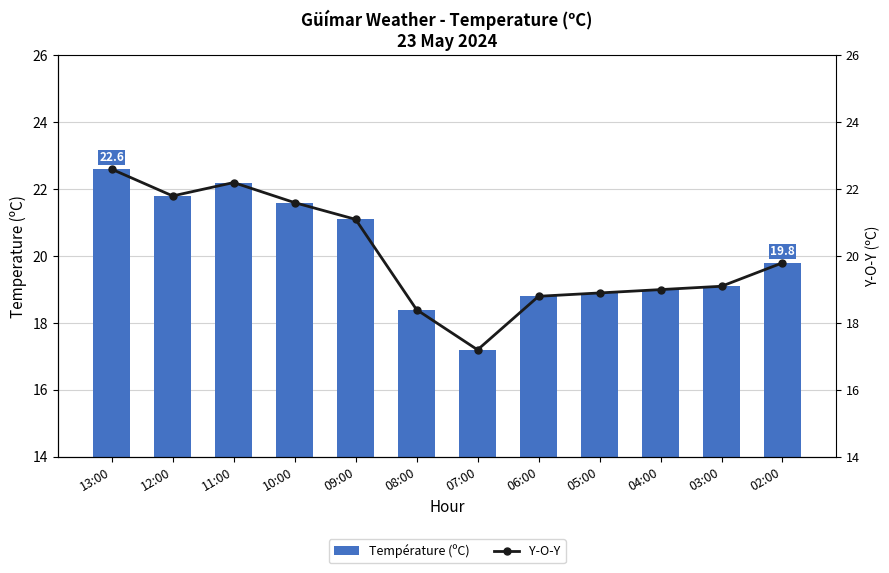

Is the value of Température (ºC) at 08:00 greater than the value of Y-O-Y at 08:00?

No